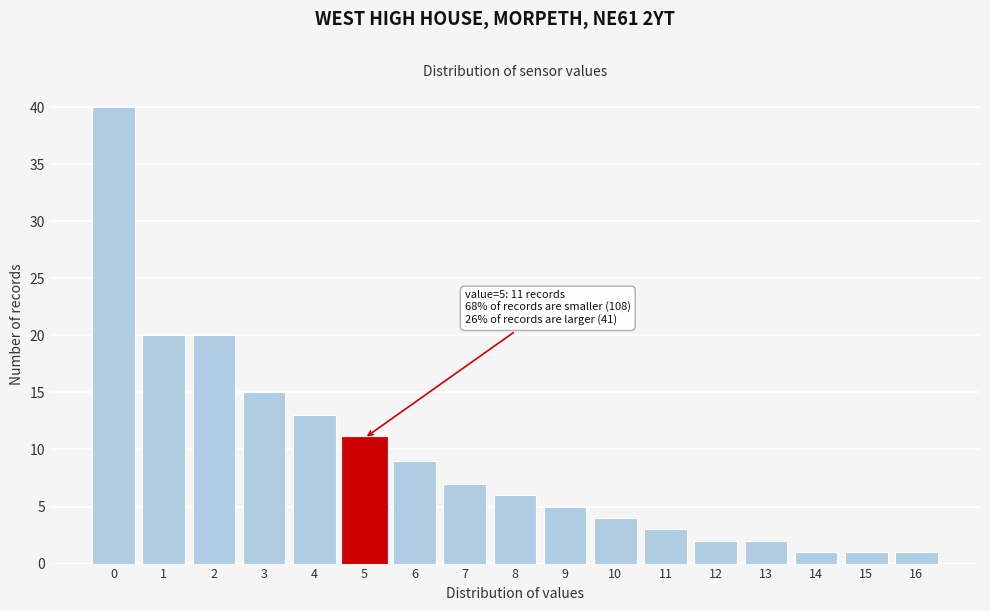

Over which range of the x-axis is the bar tallest?

-0.5 to 0.5